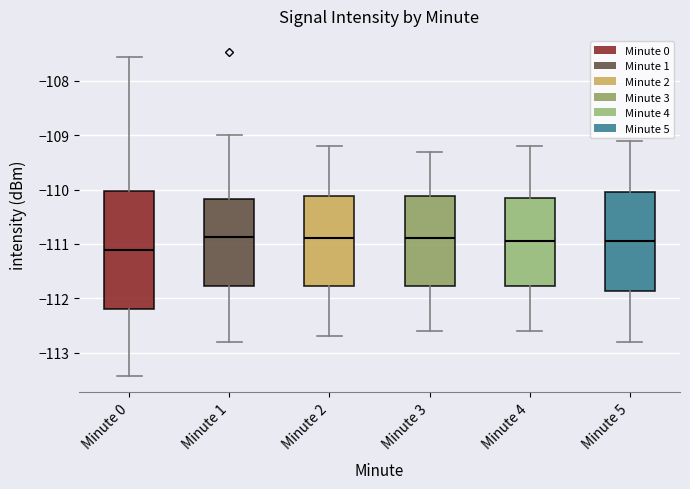

Reading left to right, read every box against the y-axis: the position of its median line, the range the box covers, and the ends of its whiskers. The values are not printed on the chart, so give them approximately, as read against the axis.

Minute 0: median -111.1, box -112.2 to -110.0, whiskers -113.4 to -107.6
Minute 1: median -110.9, box -111.8 to -110.2, whiskers -112.8 to -109.0
Minute 2: median -110.9, box -111.8 to -110.1, whiskers -112.7 to -109.2
Minute 3: median -110.9, box -111.8 to -110.1, whiskers -112.6 to -109.3
Minute 4: median -110.9, box -111.8 to -110.1, whiskers -112.6 to -109.2
Minute 5: median -110.9, box -111.9 to -110.0, whiskers -112.8 to -109.1